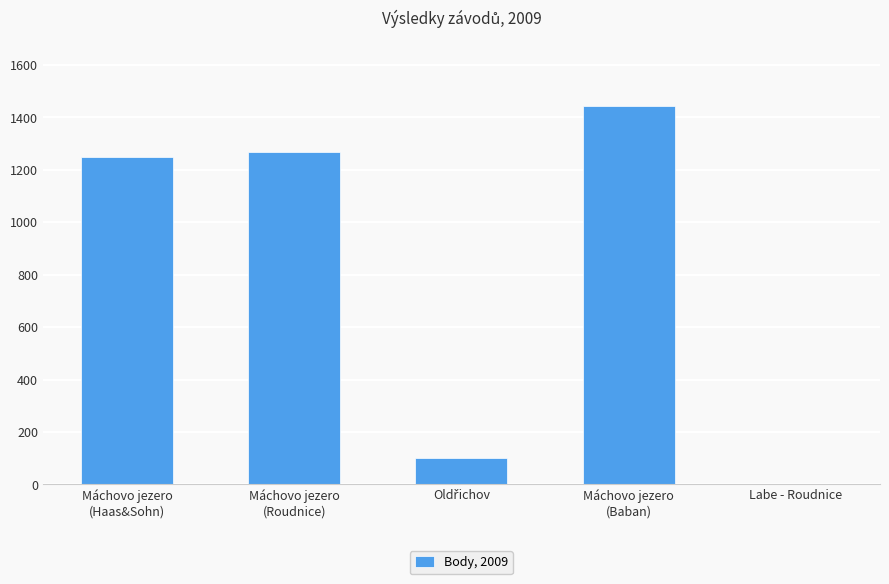

What is the sum of all values?

4063